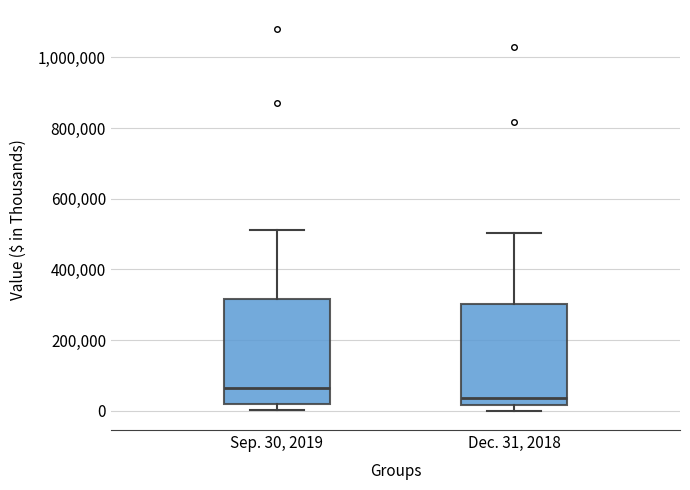

Which box's median line is the lowest?

Dec. 31, 2018